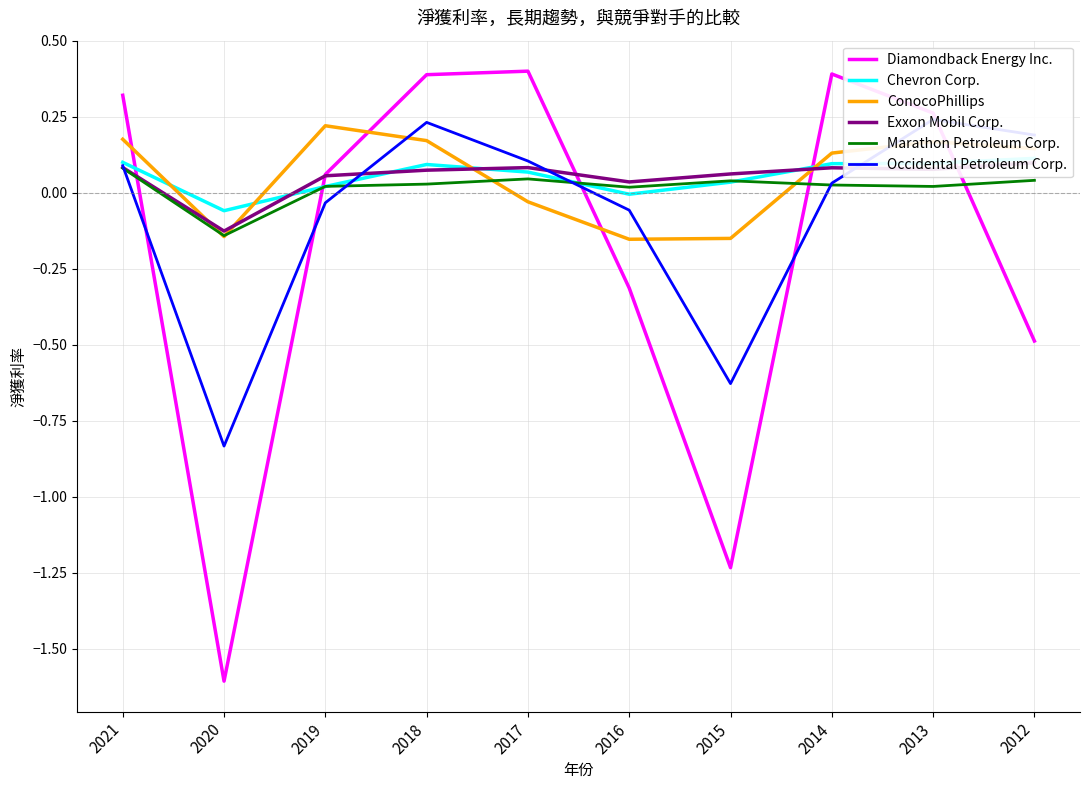

Which has a higher value, 2021 or 2019?

2021